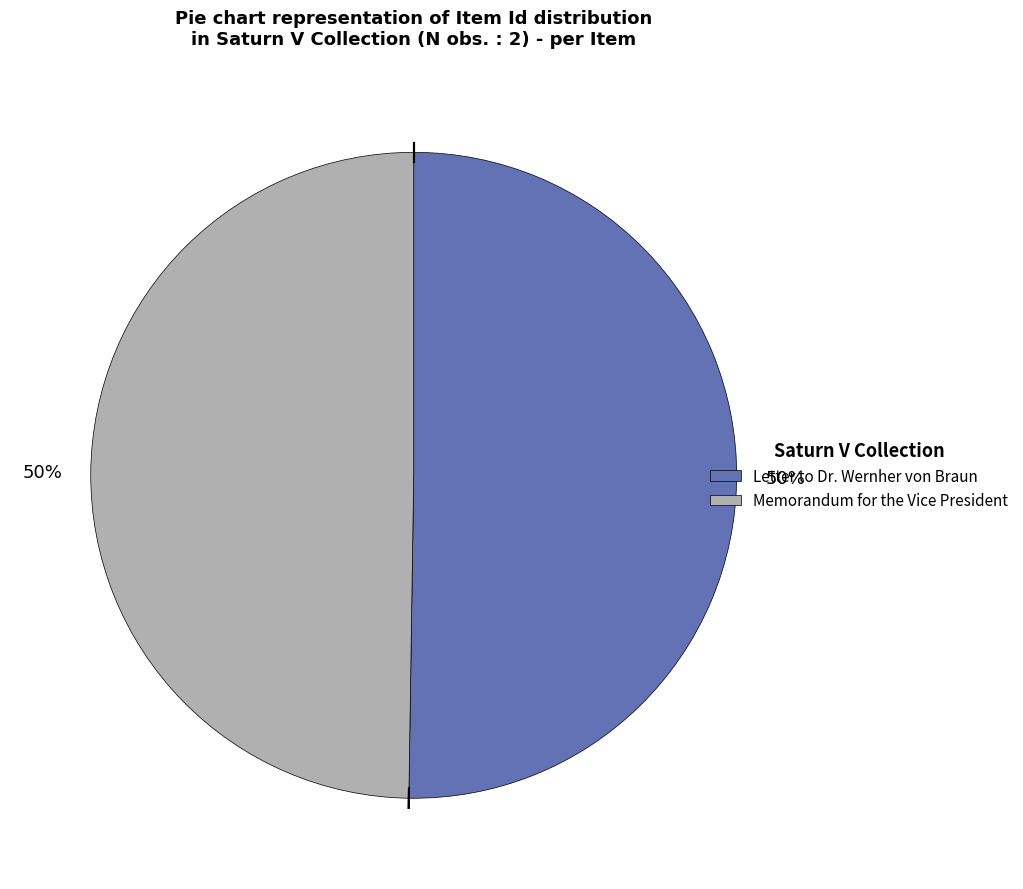

Is it true that Memorandum for the Vice President is 50% of the pie?

True